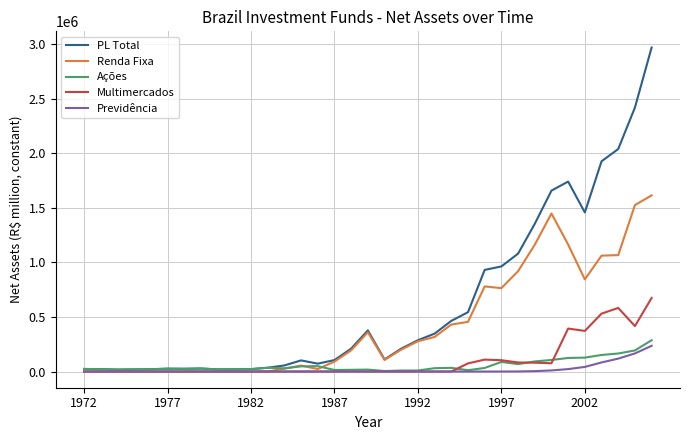

Which series has the largest total across all categories?

PL Total